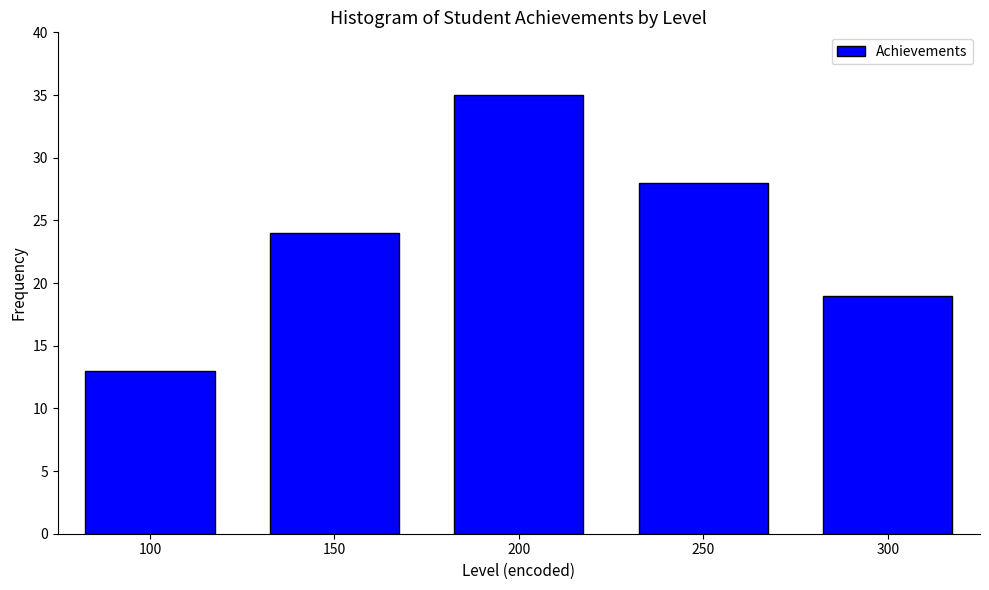

Reading left to right, transcribe all the data shown in this chart.

13	24	35	28	19